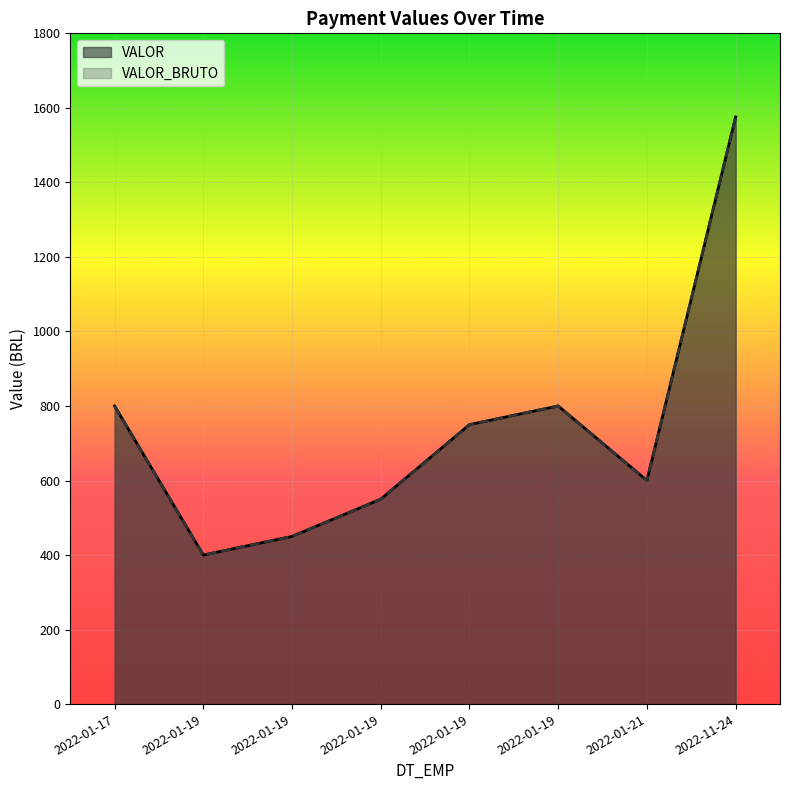

Is the value of VALOR at 2022-01-19 greater than the value of VALOR_BRUTO at 2022-11-24?

No